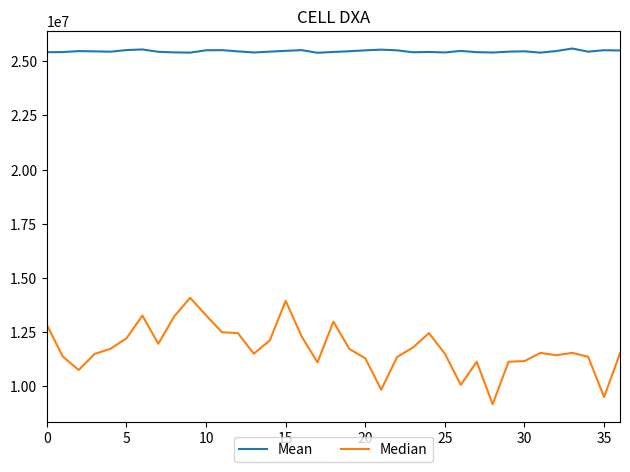

How many lines are shown in the chart?

2